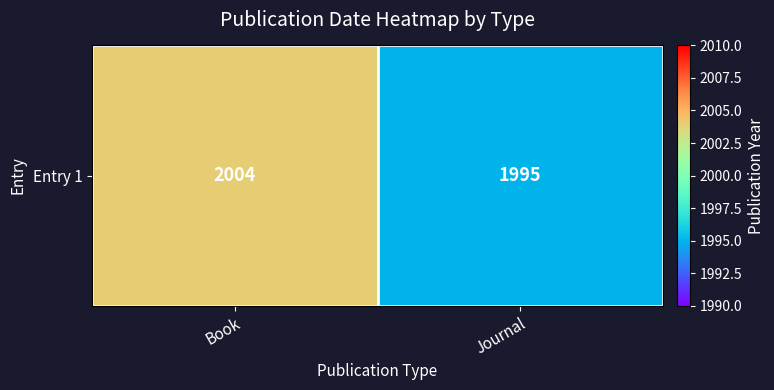

What is the change in value from Book to Journal?

-9